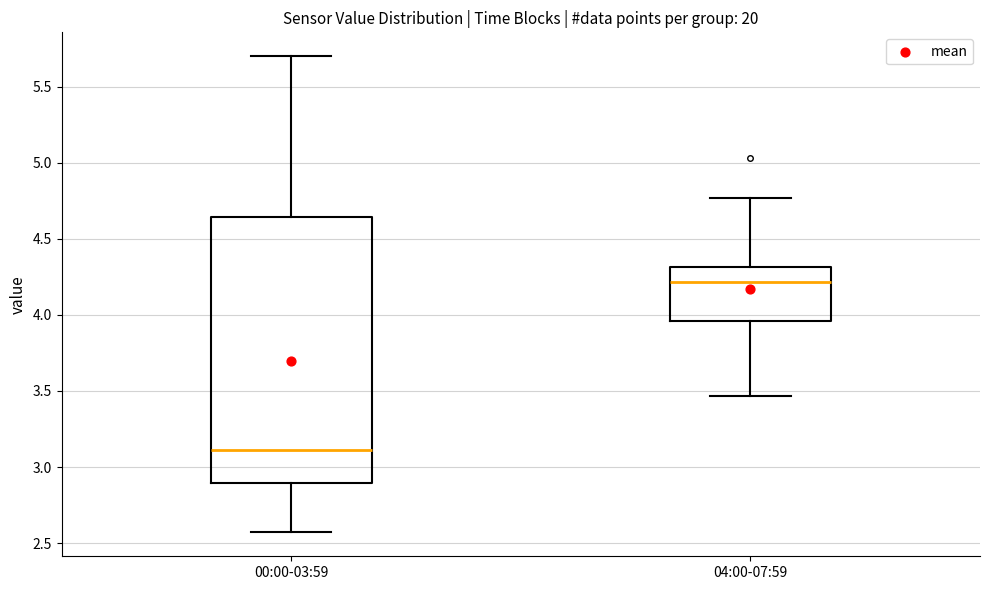

Reading left to right, transcribe this box plot: for each box, give where its median line is, the range the box spans, and where its two whiskers end, as read against the y-axis. The values are not printed on the chart, so give them approximately, as read against the axis.

00:00-03:59: median 3.10, box 2.90 to 4.65, whiskers 2.55 to 5.70
04:00-07:59: median 4.20, box 3.95 to 4.30, whiskers 3.45 to 4.75